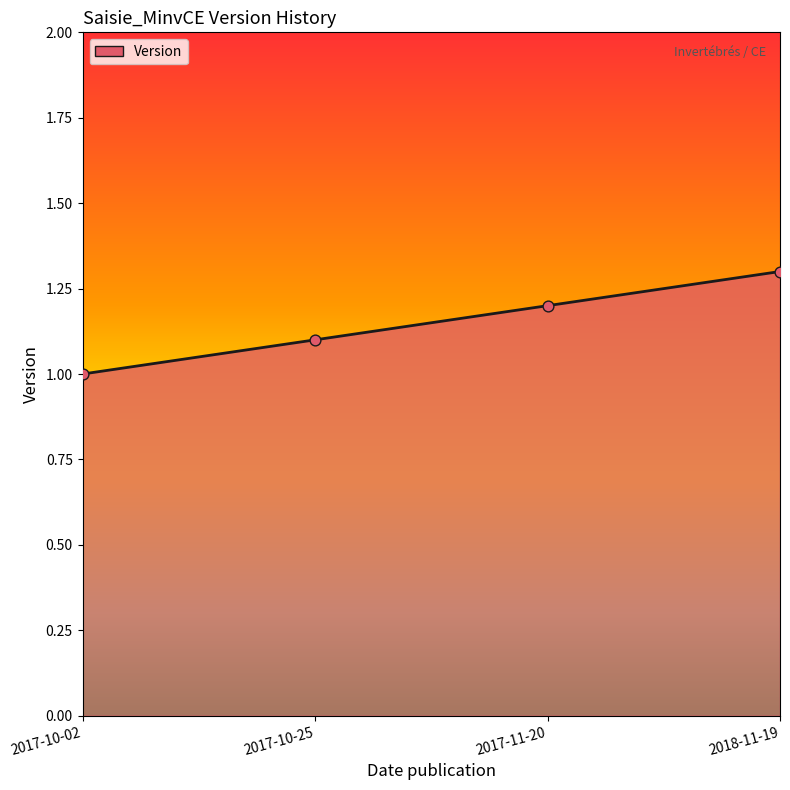

Approximately how many times larger is the value at 2018-11-19 compared to 2017-11-20?

1.1